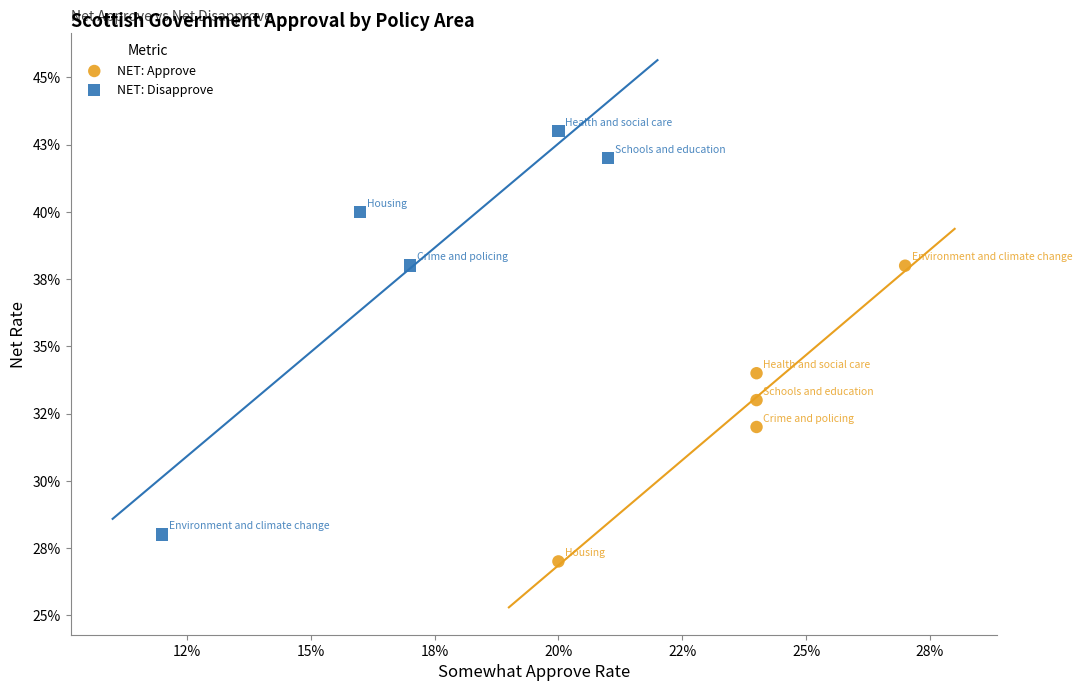

What are all the series names shown in the legend?

NET: Approve, NET: Disapprove